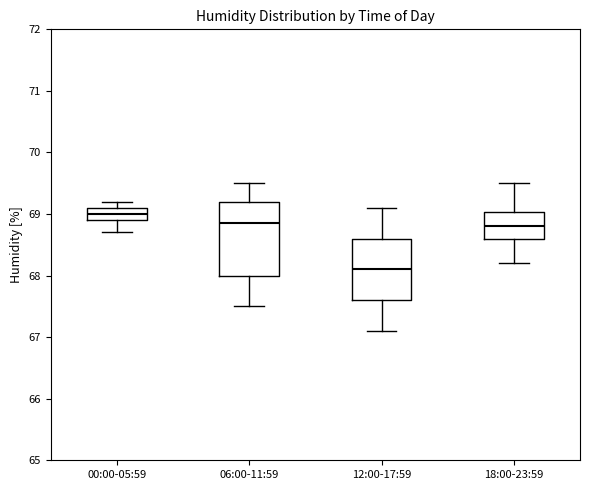

Where does the upper whisker of the box for 00:00-05:59 end on the y-axis? The values are not printed on the chart, so give them approximately, as read against the axis.

69.2